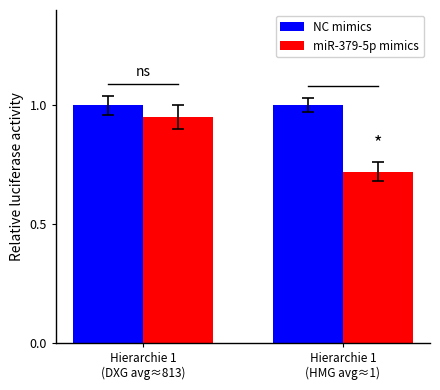

What is the label of the 1st bar from the left?

Hierarchie 1
(DXG avg≈813)